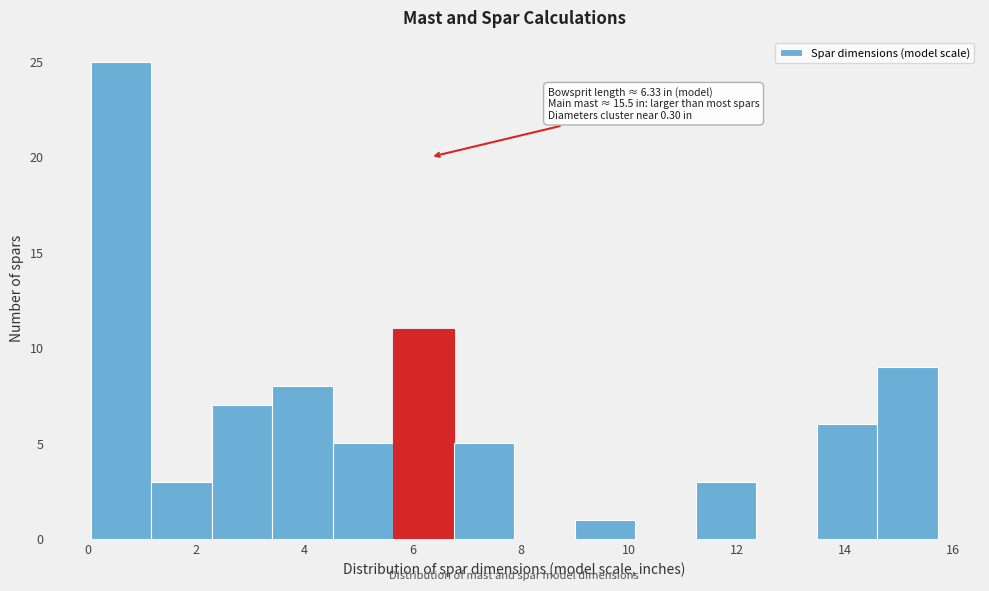

Over which range of the x-axis is the bar tallest?

0.0 to 1.2